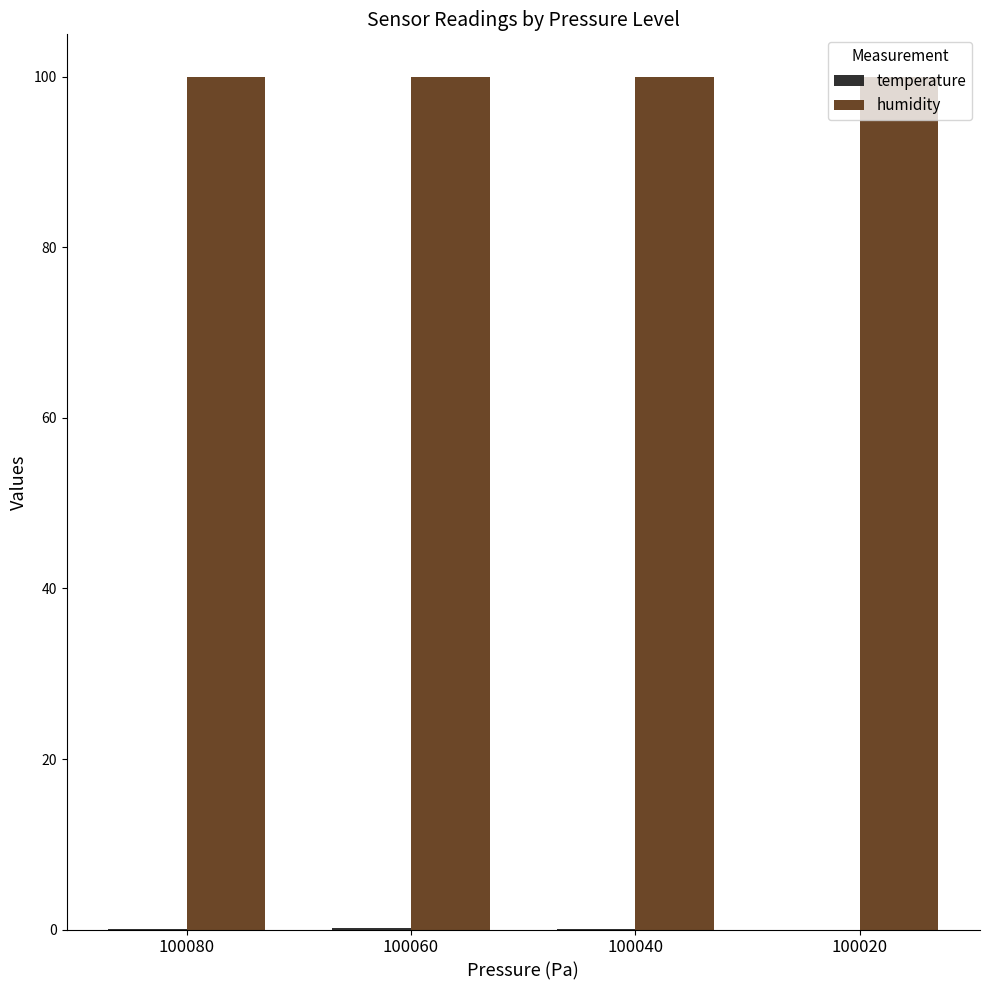

What is the sum of all humidity values?

400.0